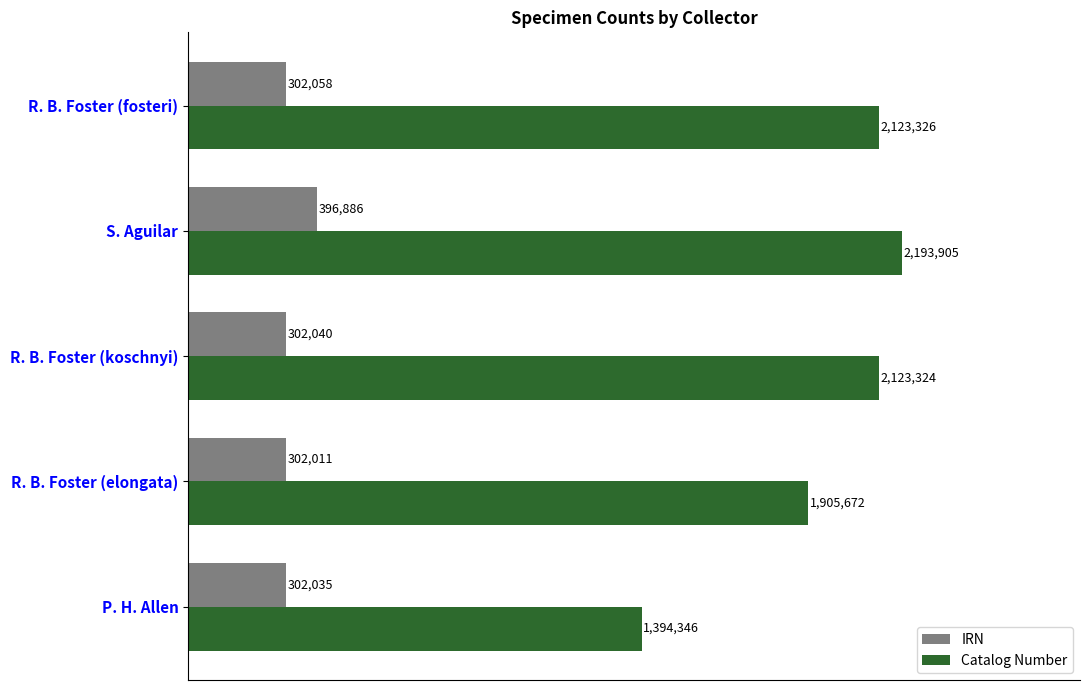

Reading left to right, extract all data points from this chart.

IRN: 302035	302011	302040	396886	302058
Catalog Number: 1394346	1905672	2123324	2193905	2123326